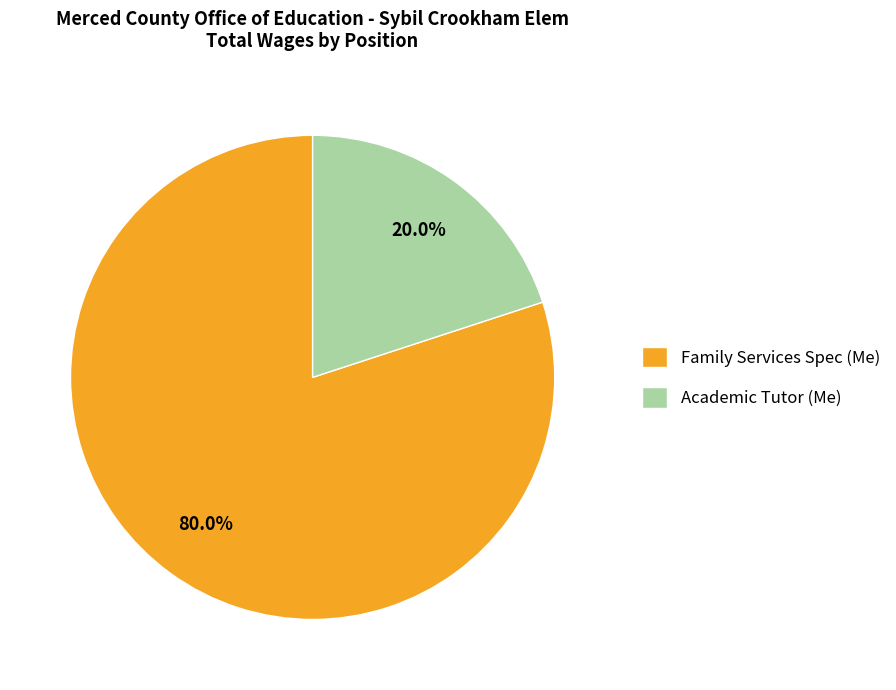

Combined, what portion of the pie is Family Services Spec (Me) and Academic Tutor (Me)?

100.0%